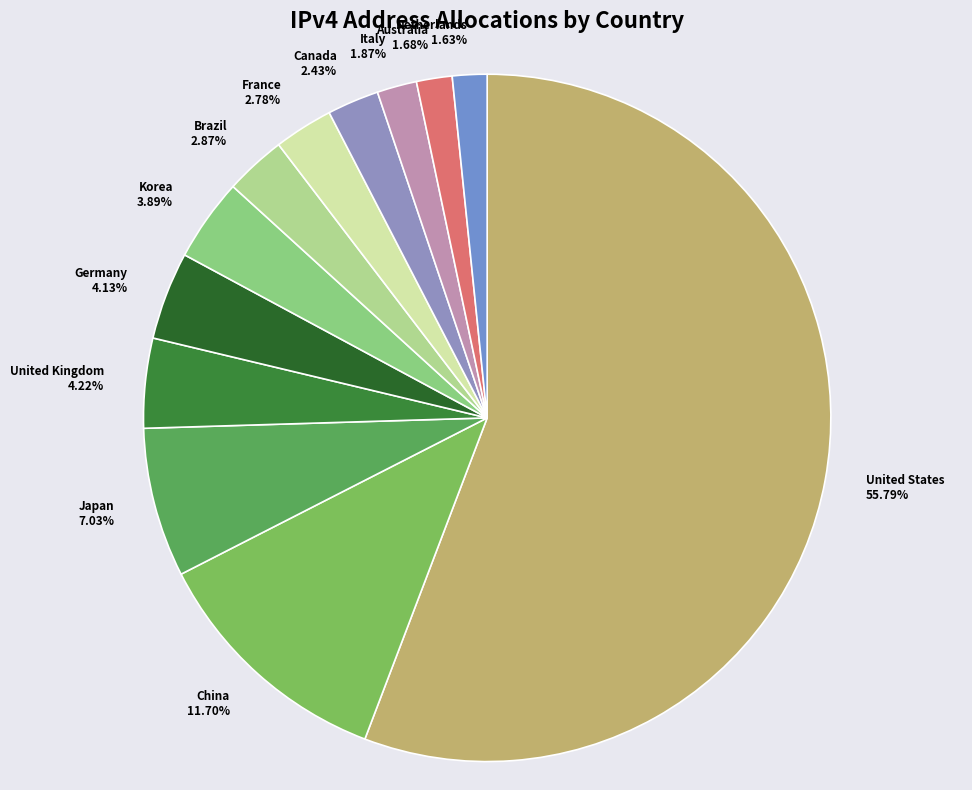

Count the number of slices in the pie.

12